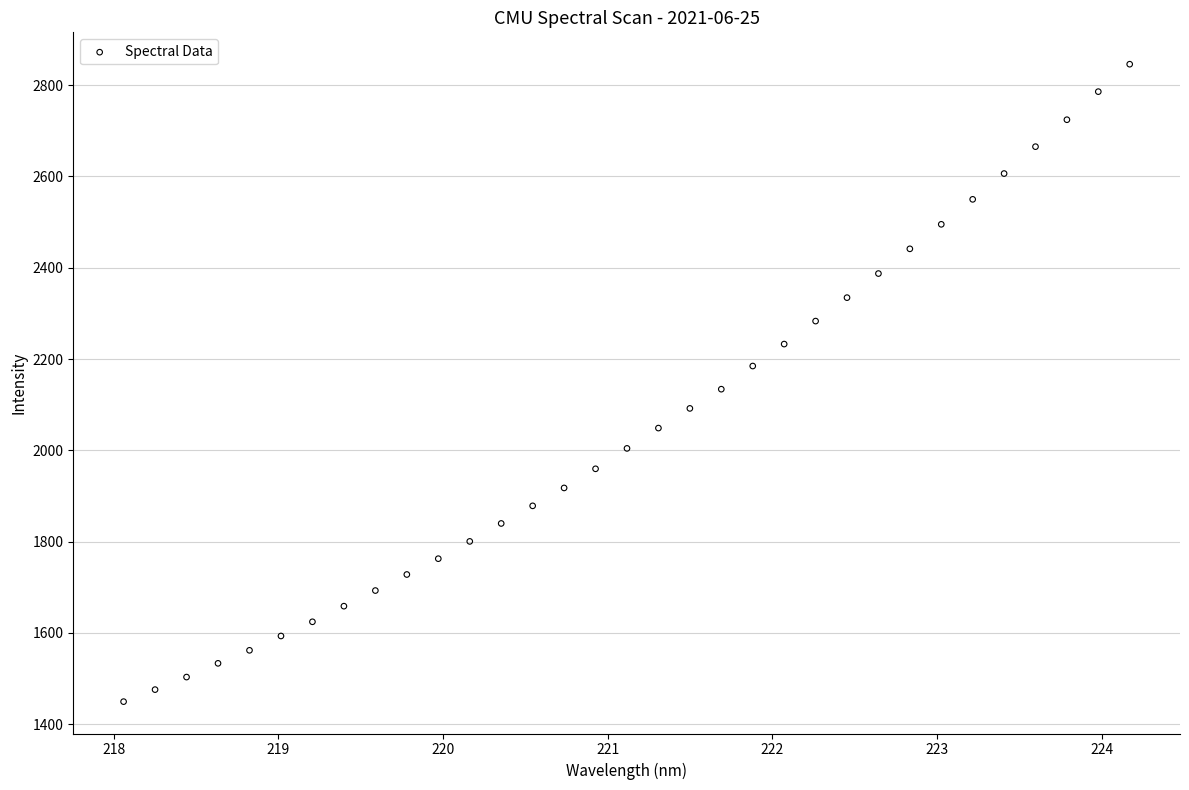

What is the range of X values (max minus min)?

6.1